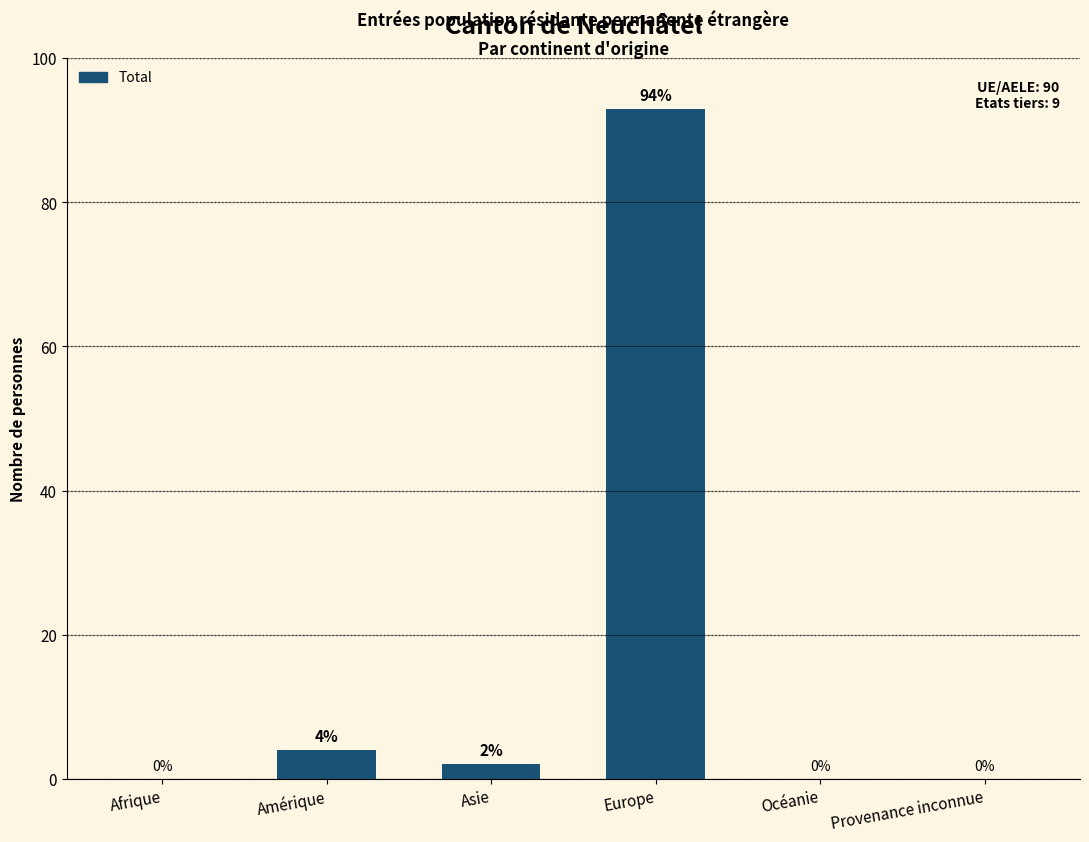

Does the chart contain stacked bars?

No